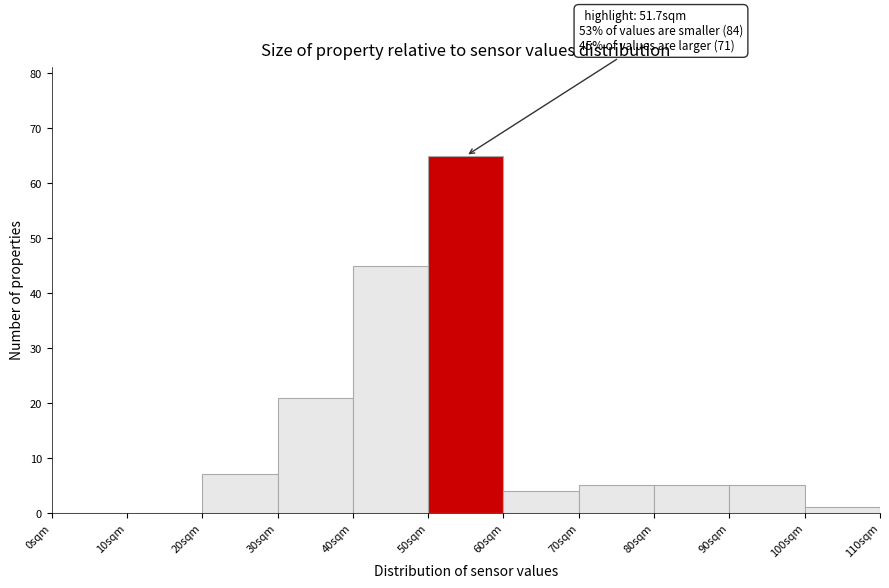

Which range on the x-axis has the tallest bar?

50 to 60